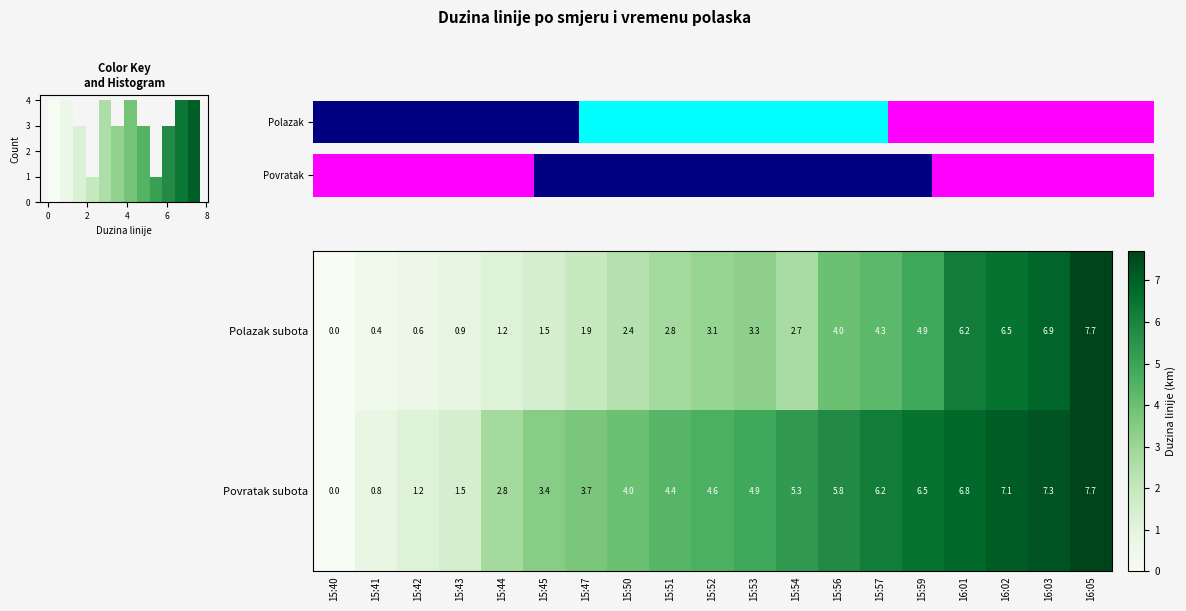

At which label does Polazak subota reach its minimum?

15:40